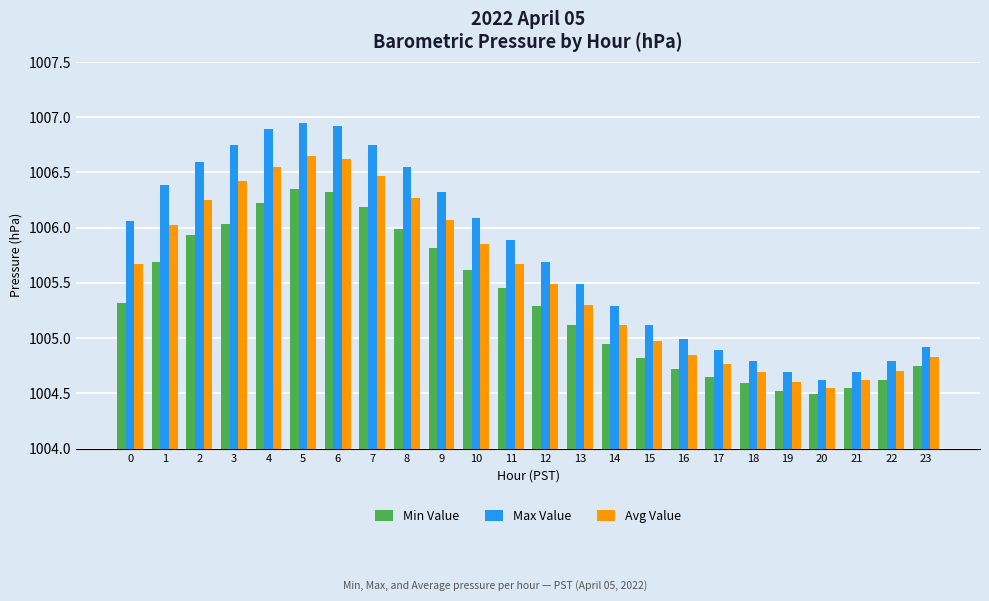

What is the sum of all Avg Value values?

24133.0